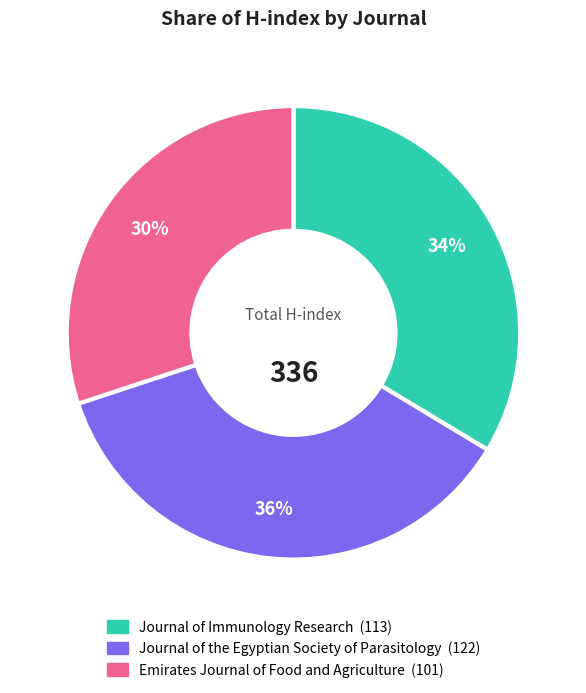

To the nearest percent, what percentage of the pie is Emirates Journal of Food and Agriculture?

30%